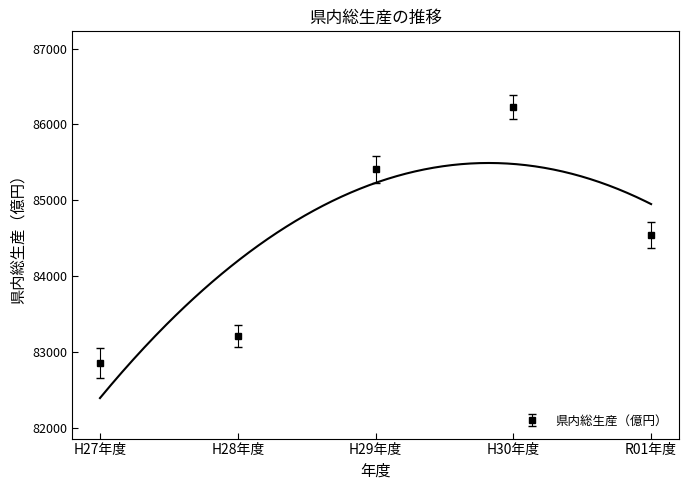

What is the difference between the maximum and second lowest values?

3021.3